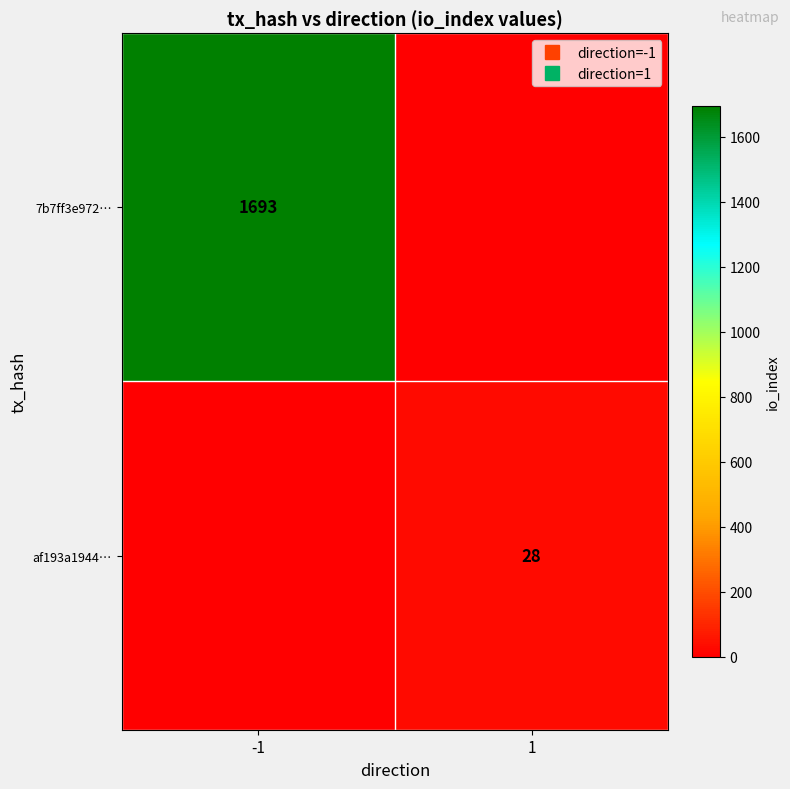

At which label is 7b7ff3e972… closest to 846?

1